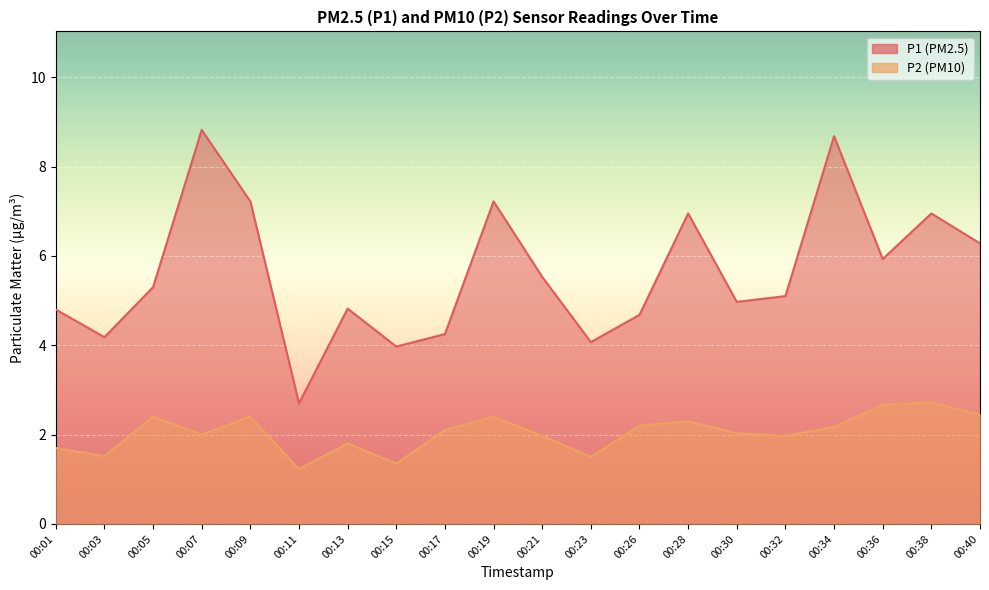

Reading left to right, list all the values displayed in this chart.

P1: 4.8	4.2	5.3	8.8	7.2	2.7	4.8	4.0	4.2	7.2	5.5	4.1	4.7	7.0	5.0	5.1	8.7	5.9	7.0	6.3
P2: 1.7	1.5	2.4	2.0	2.4	1.2	1.8	1.4	2.1	2.4	2.0	1.5	2.2	2.3	2.0	2.0	2.2	2.7	2.7	2.5